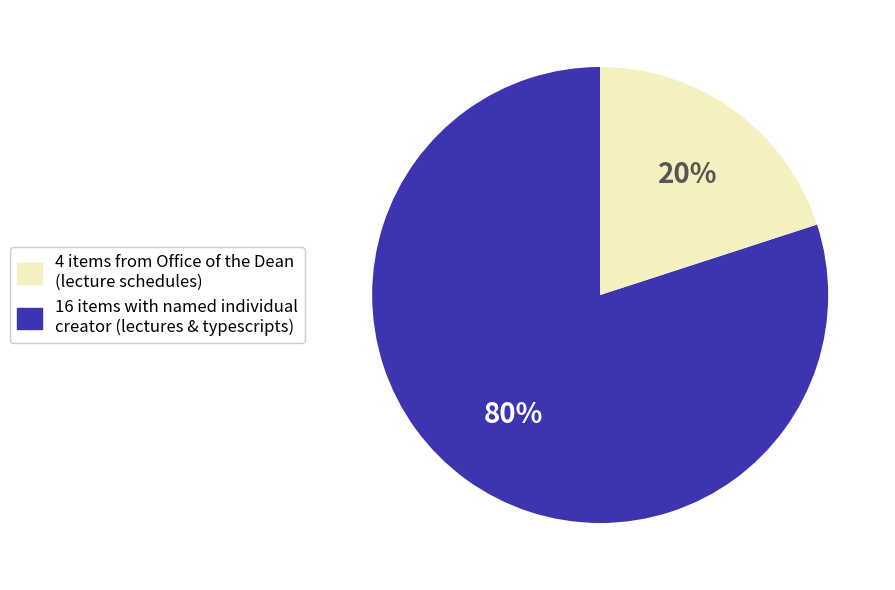

Is there any slice that represents more than half of the pie?

Yes